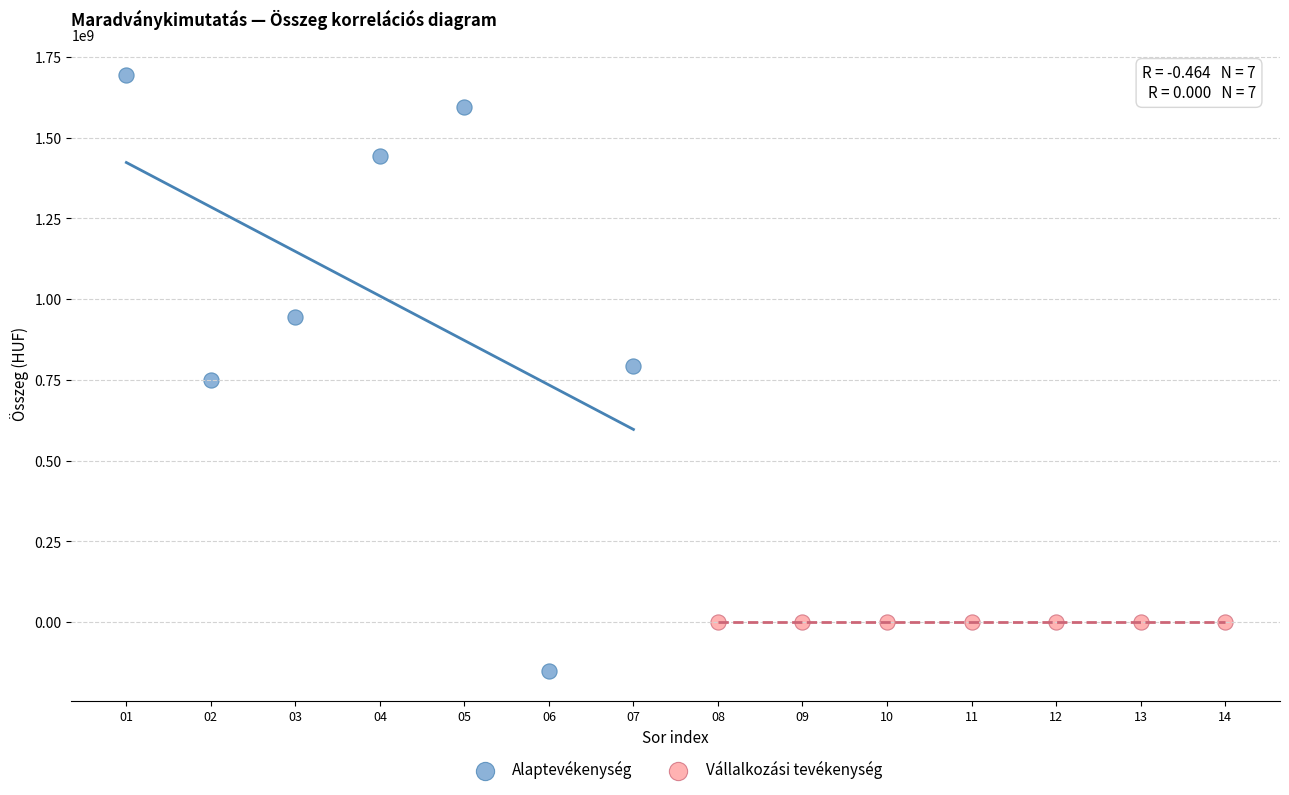

Which series reaches the maximum Y coordinate?

Alaptevékenység